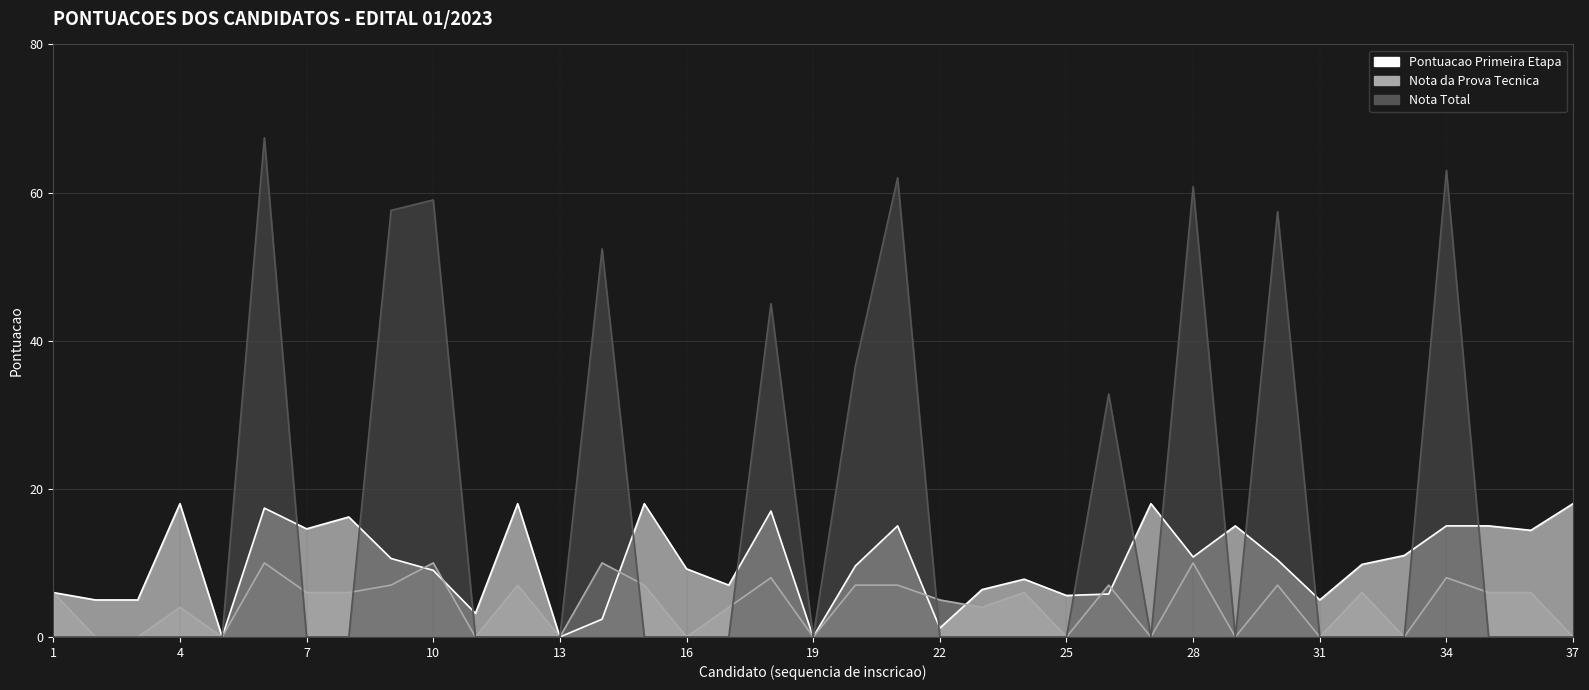

What is the spread (max minus min) of values at 37?

18.0